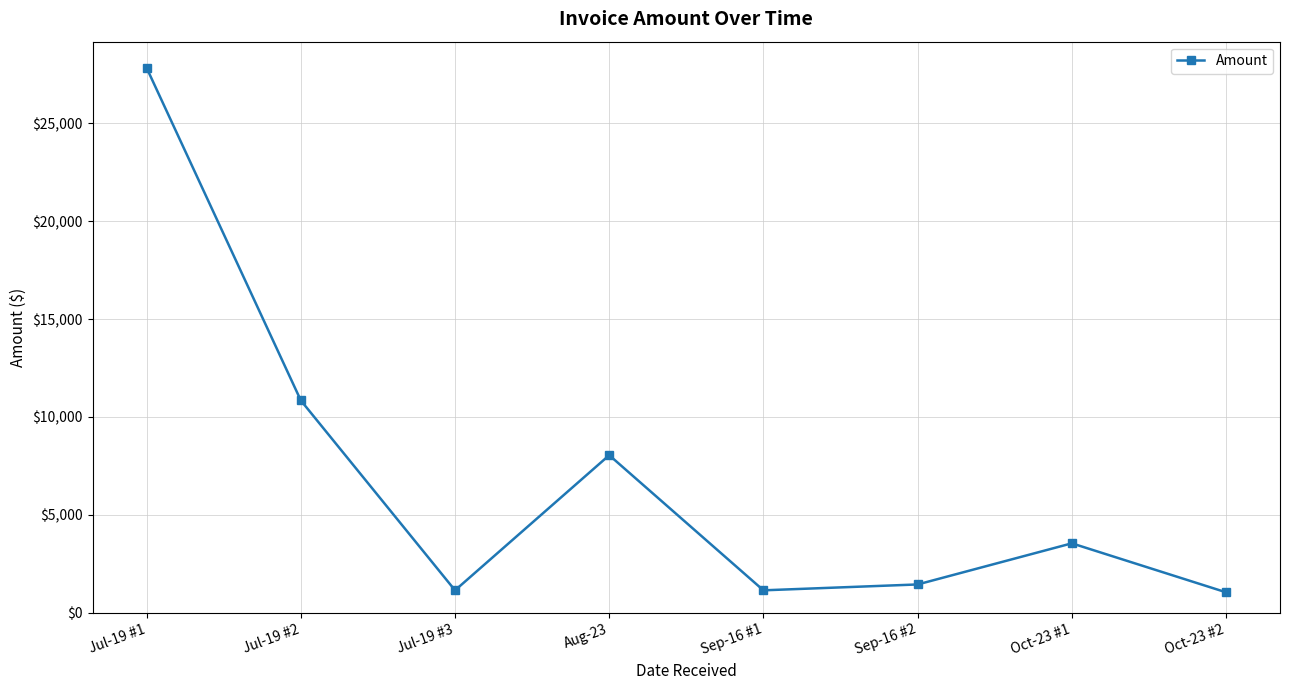

What is the value of the 4th point from the left?

8050